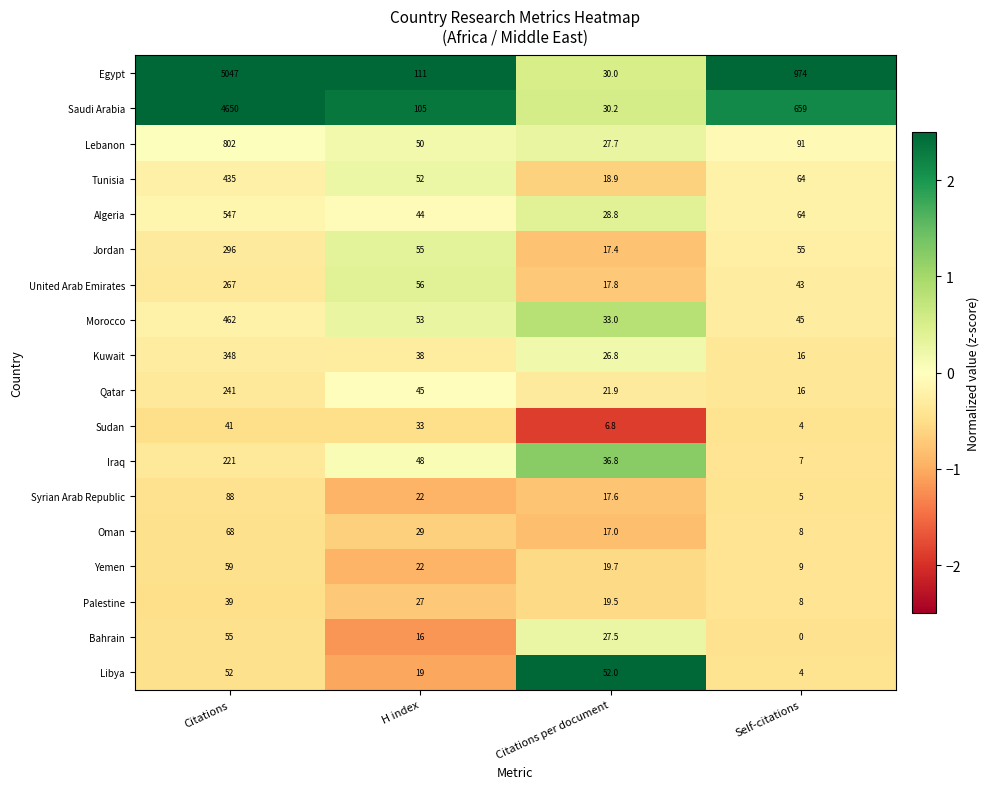

Which label corresponds to the smallest value in the chart?

Self-citations